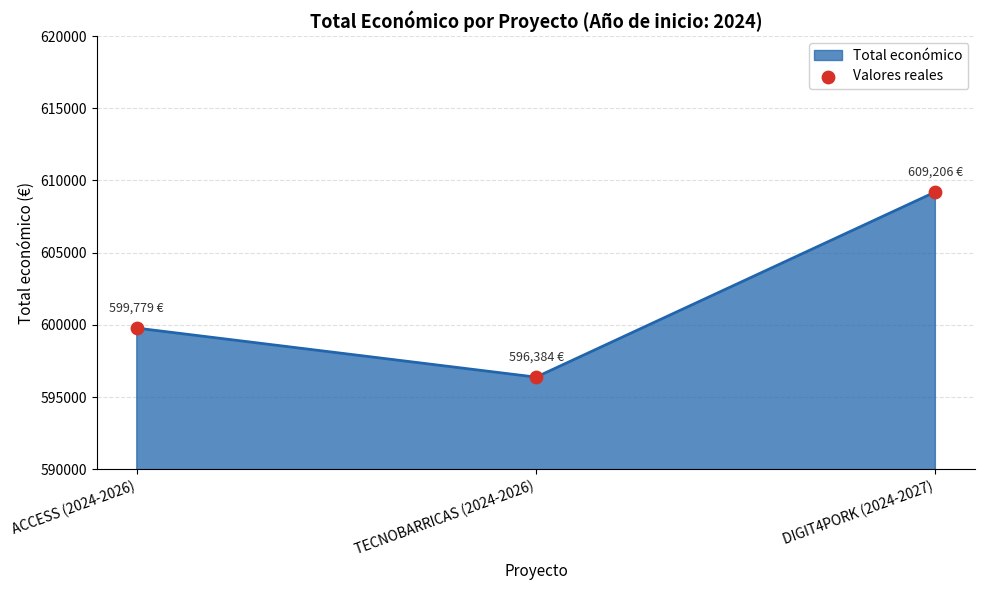

What is the change in value from ACCESS (2024-2026) to TECNOBARRICAS (2024-2026)?

-3395